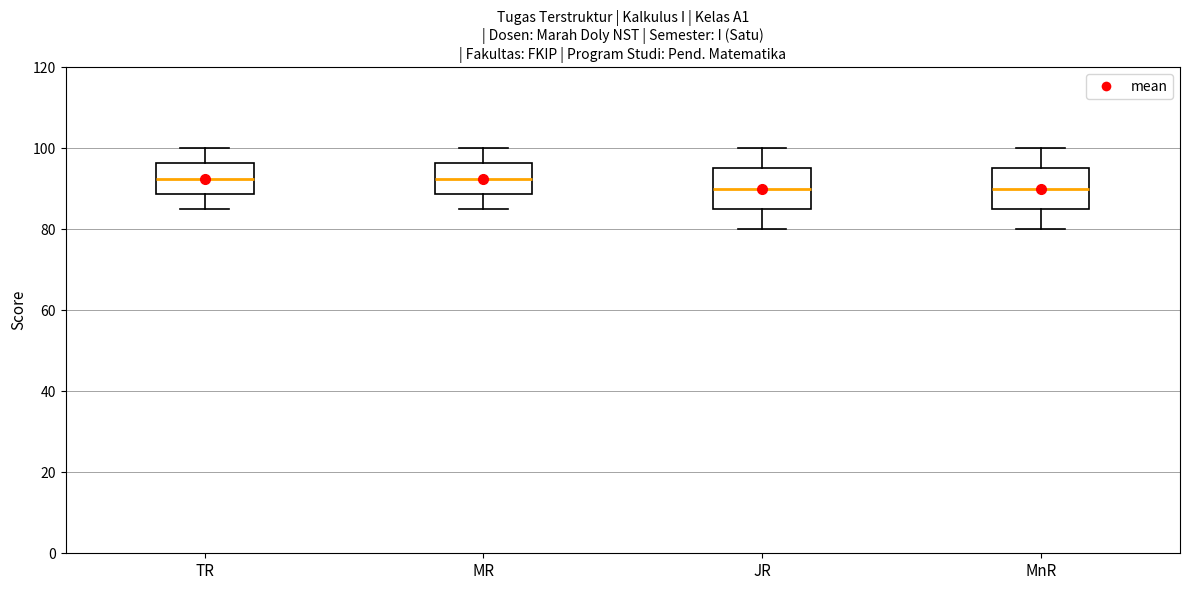

Reading left to right, transcribe this box plot: for each box, give where its median line is, the range the box spans, and where its two whiskers end, as read against the y-axis. The values are not printed on the chart, so give them approximately, as read against the axis.

TR: median 92, box 88 to 96, whiskers 86 to 100
MR: median 92, box 88 to 96, whiskers 86 to 100
JR: median 90, box 86 to 96, whiskers 80 to 100
MnR: median 90, box 86 to 96, whiskers 80 to 100